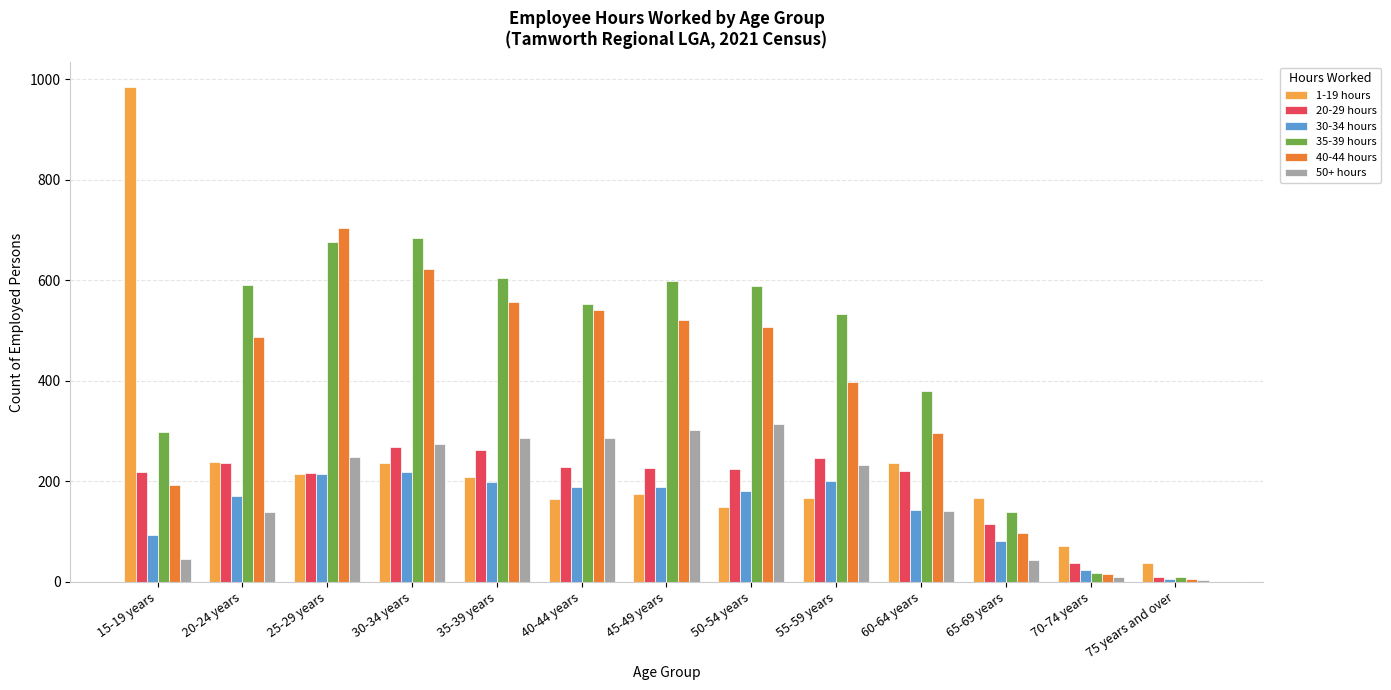

Which series has the widest spread of values?

1-19 hours